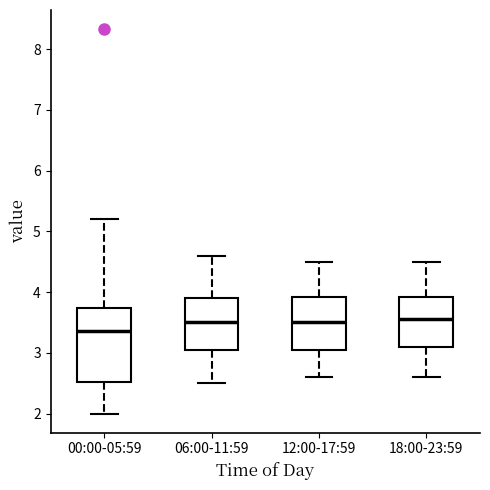

Where does the lower whisker of the box for 00:00-05:59 end on the y-axis? The values are not printed on the chart, so give them approximately, as read against the axis.

2.0